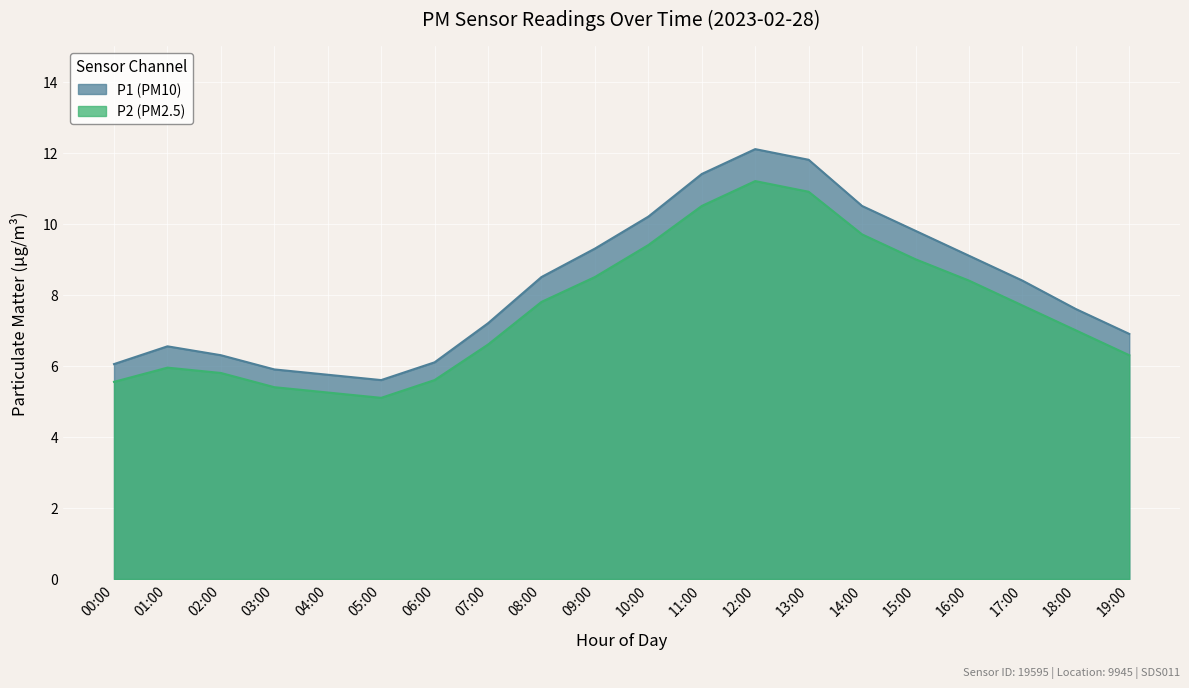

Which category has the lowest value in the P1 series?

05:00